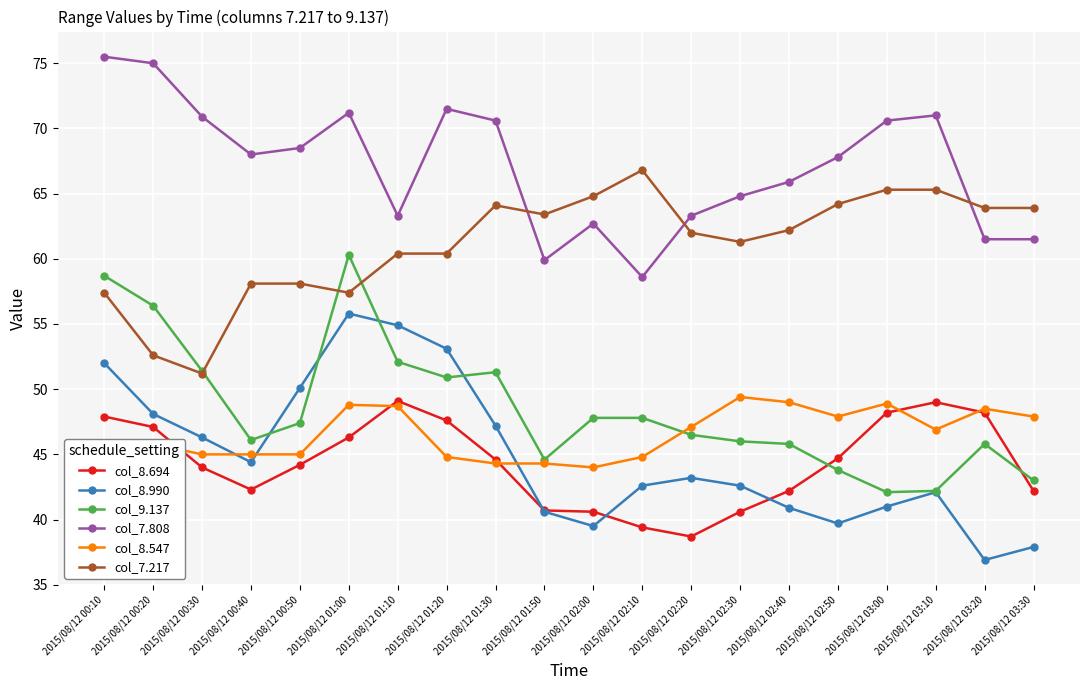

What are all the series names shown in the legend?

col_8.694, col_8.990, col_9.137, col_7.808, col_8.547, col_7.217